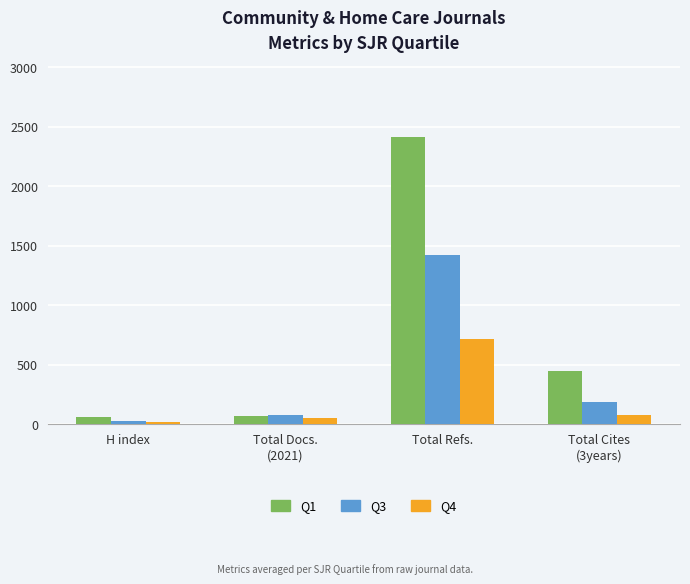

Is it true that Q1 equals 2412.3 at Total Refs.?

True